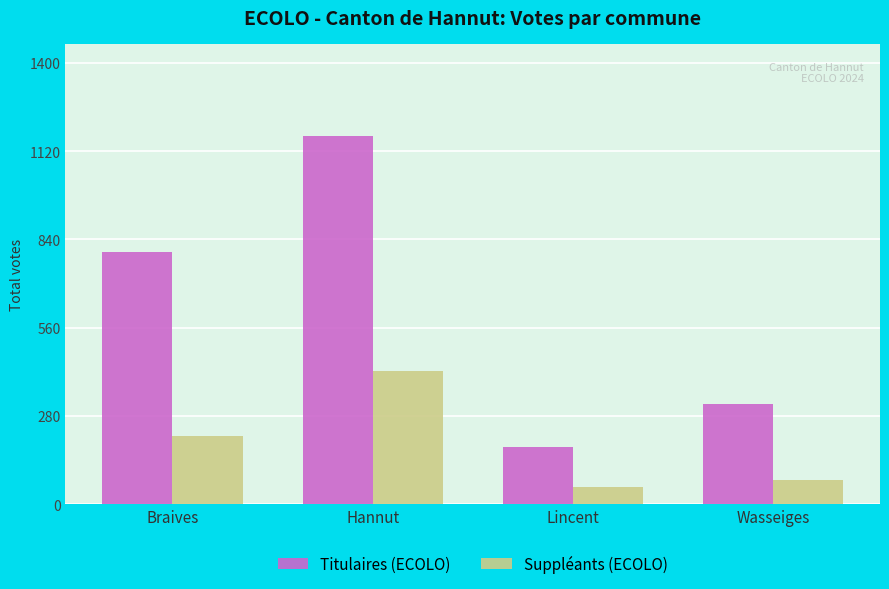

The Titulaires (ECOLO) series shows 799 at Braives. True or false?

True